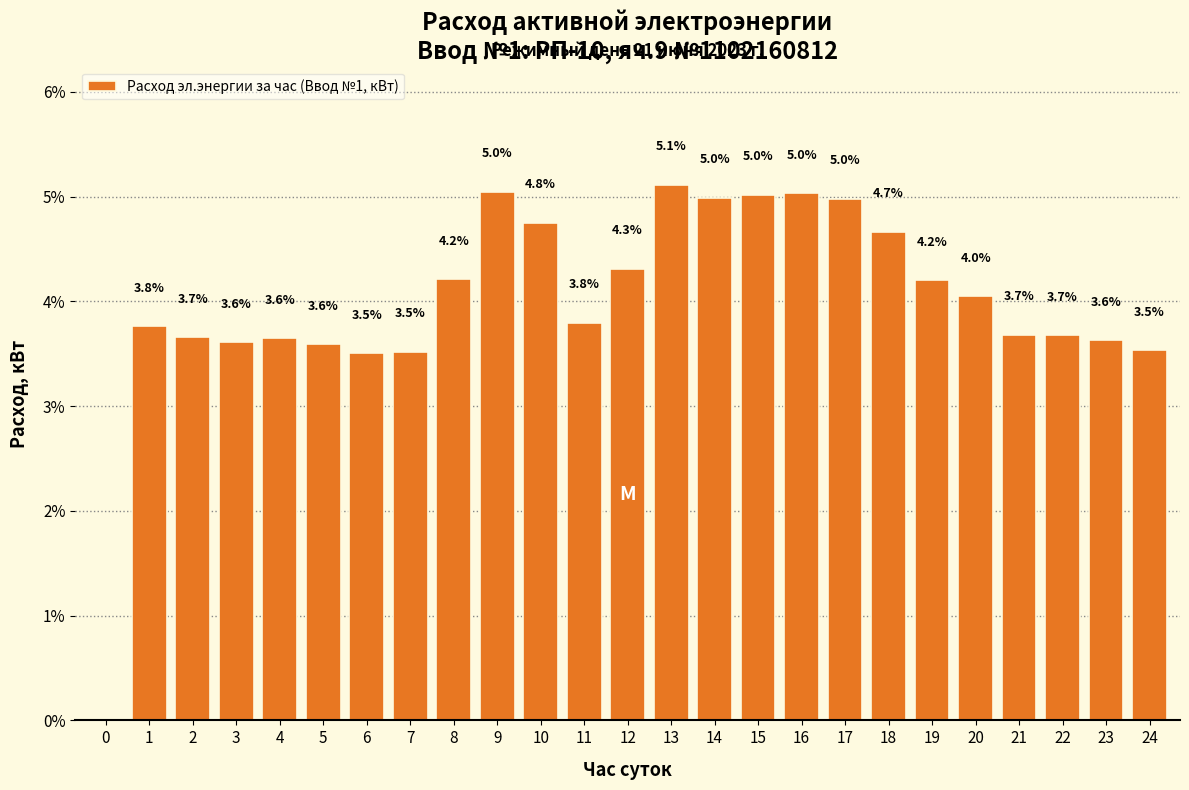

Reading left to right, extract all data points from this chart.

0=0.0	1=3.8	2=3.7	3=3.6	4=3.6	5=3.6	6=3.5	7=3.5	8=4.2	9=5.0	10=4.8	11=3.8	12=4.3	13=5.1	14=5.0	15=5.0	16=5.0	17=5.0	18=4.7	19=4.2	20=4.0	21=3.7	22=3.7	23=3.6	24=3.5